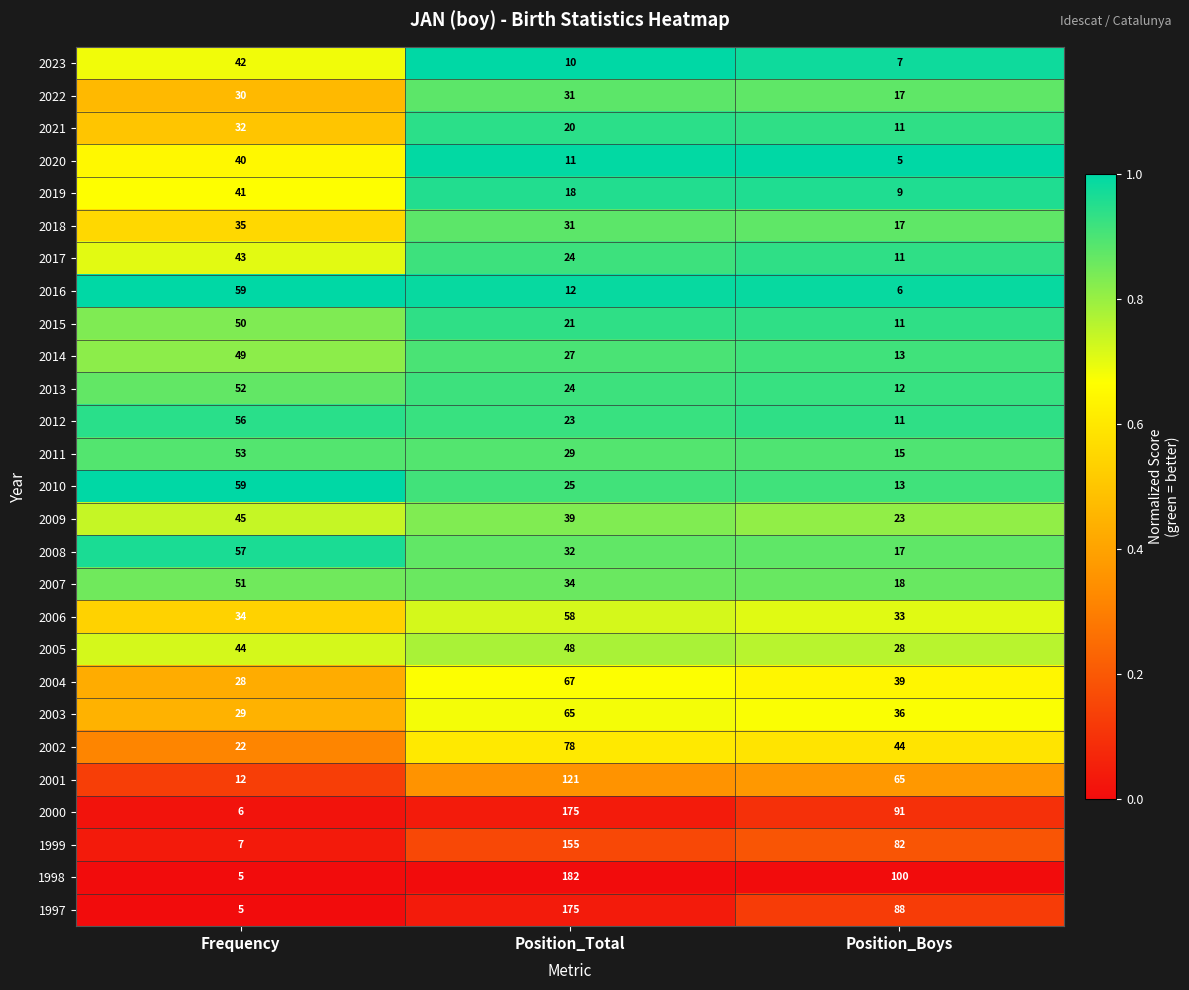

The value of 2015 at Frequency is 19. True or false?

False